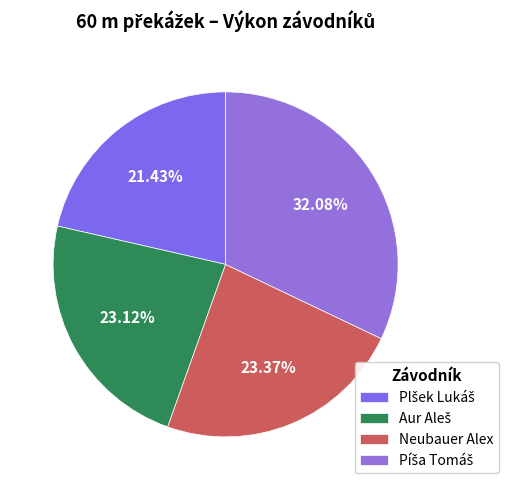

To the nearest percent, what is the average slice percentage?

25%